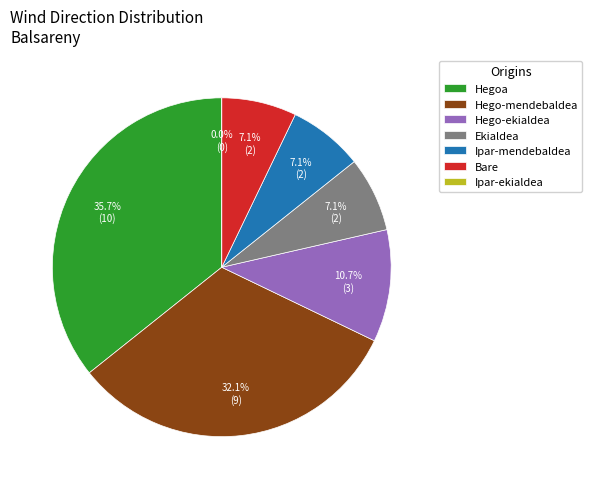

Is there a majority slice in this chart?

No